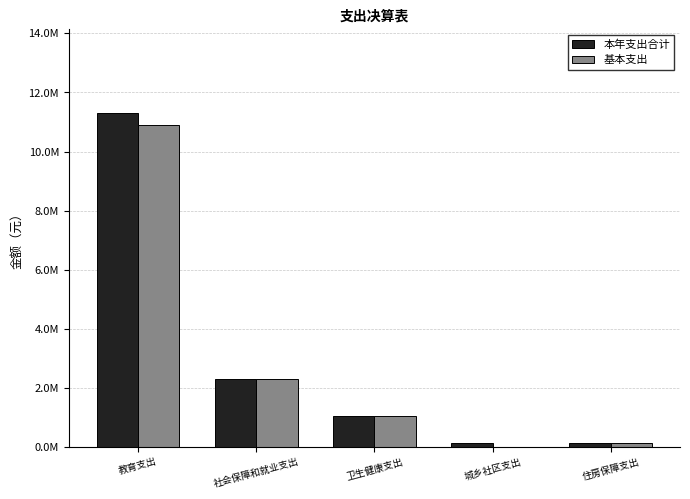

Are the bars grouped side by side (vs. stacked)?

Yes